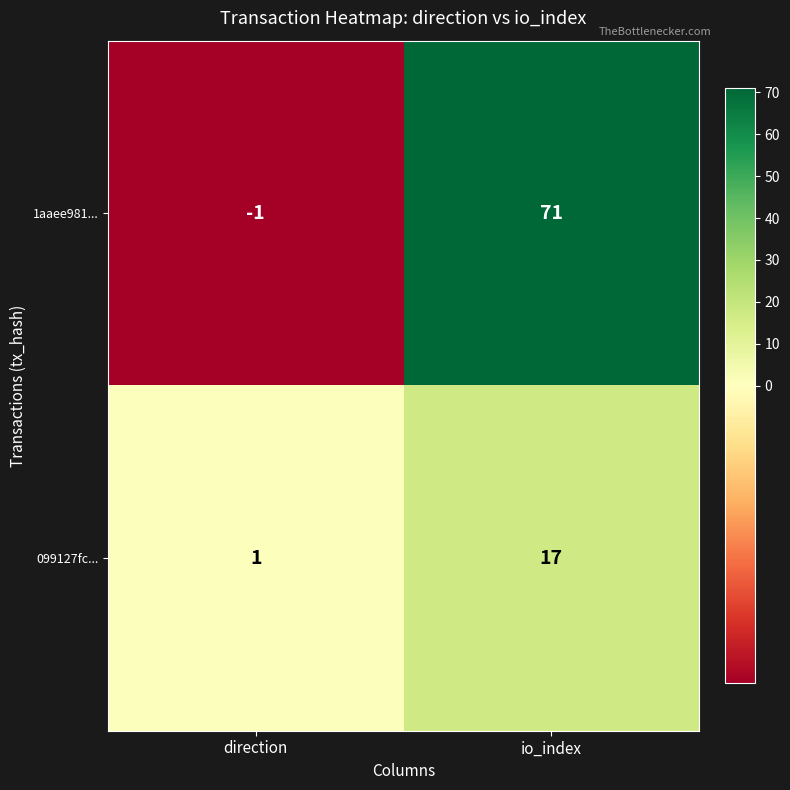

What is the average value of the 1aaee981... series?

35